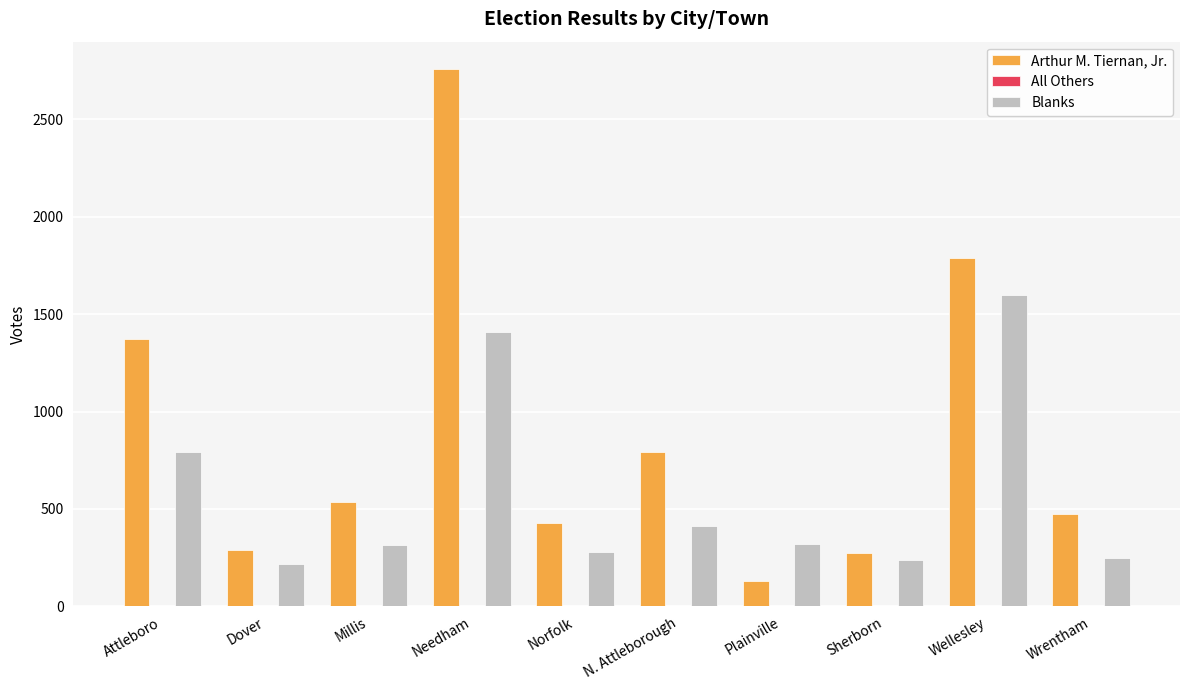

The Arthur M. Tiernan, Jr. series shows 429 at Norfolk. True or false?

True